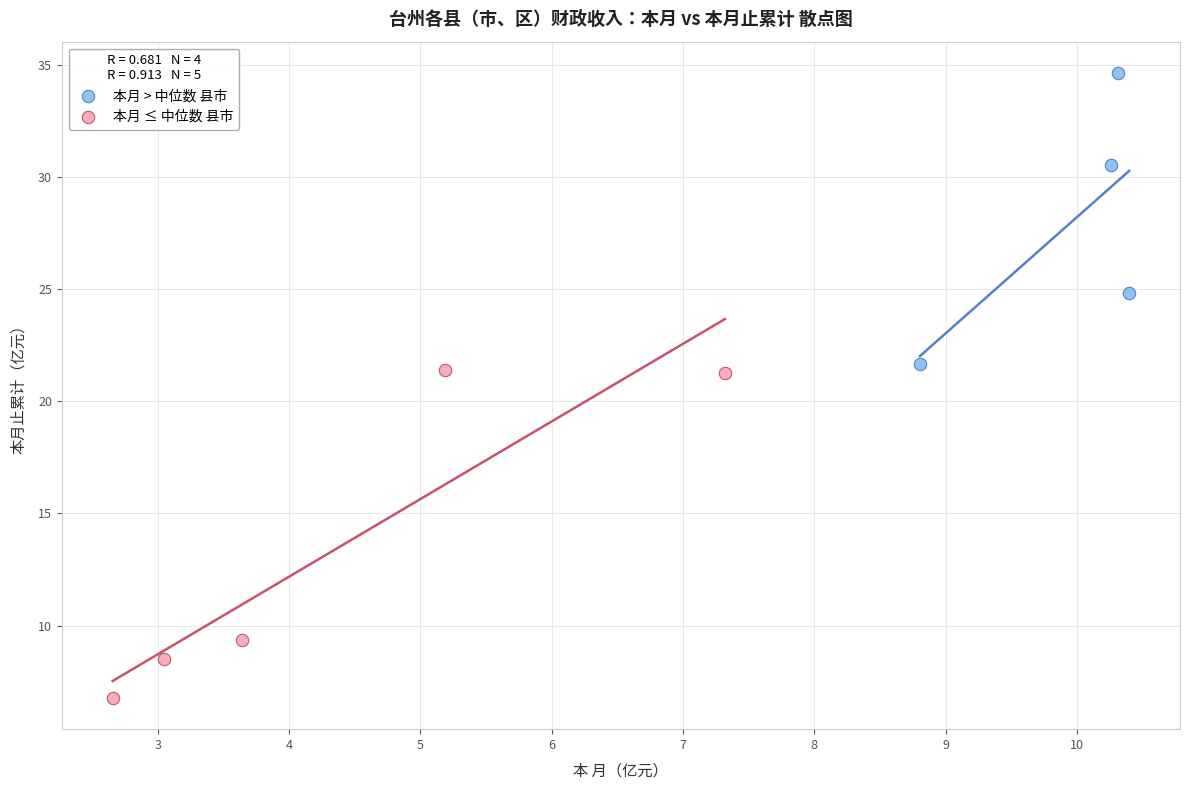

Which series contains the lowest Y value?

本月 ≤ 中位数 县市